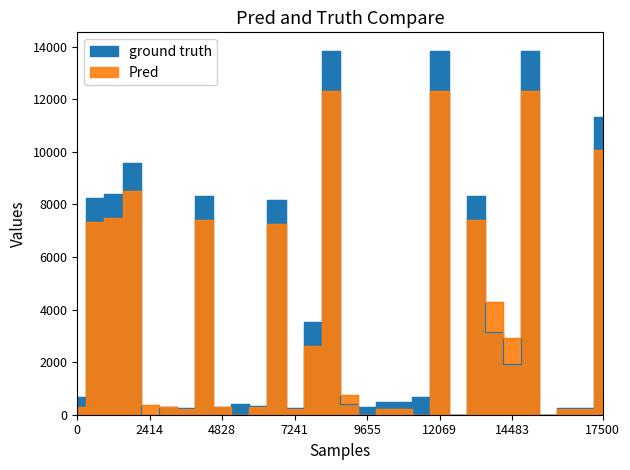

Rank the series by their maximum value, from lowest to highest.

Pred, ground truth